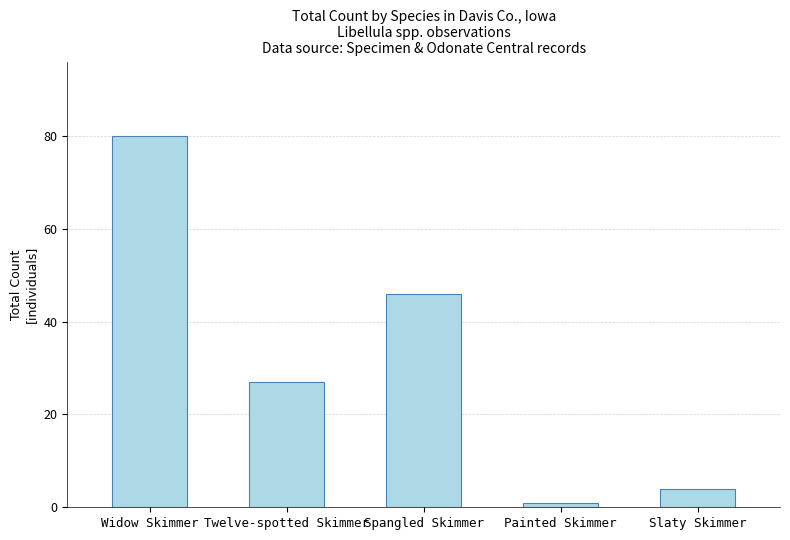

What is the average value?

32